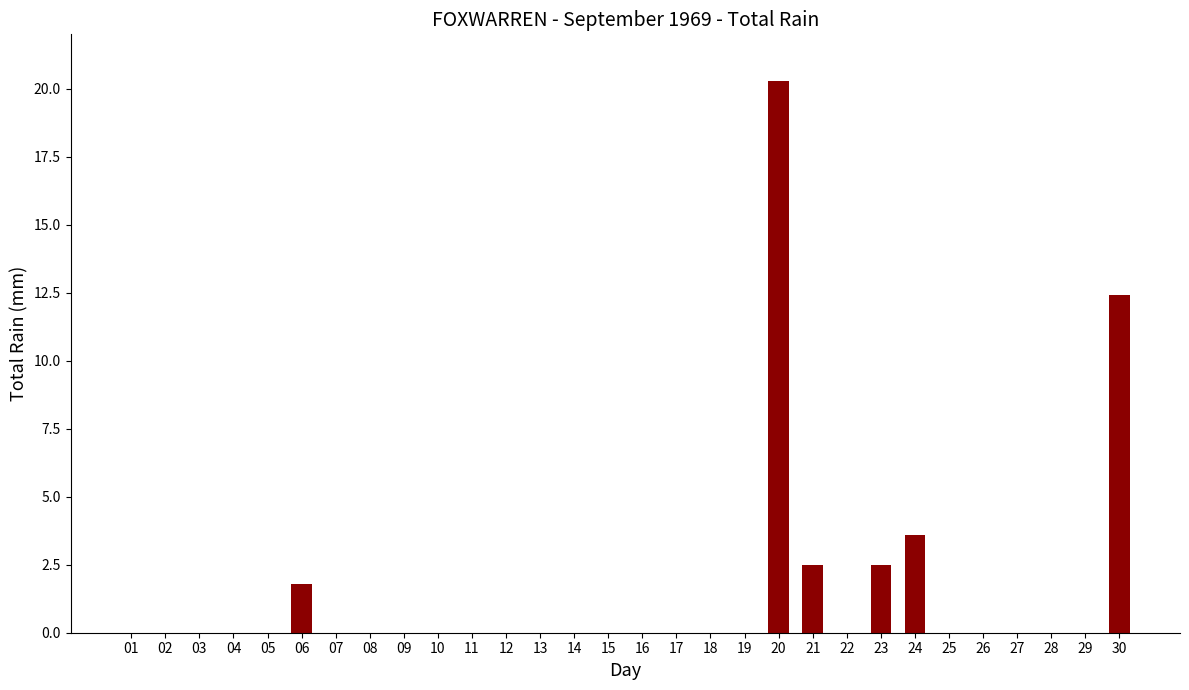

Reading right to left, list all the values displayed in this chart.

12.4	0.0	0.0	0.0	0.0	0.0	3.6	2.5	0.0	2.5	20.3	0.0	0.0	0.0	0.0	0.0	0.0	0.0	0.0	0.0	0.0	0.0	0.0	0.0	1.8	0.0	0.0	0.0	0.0	0.0